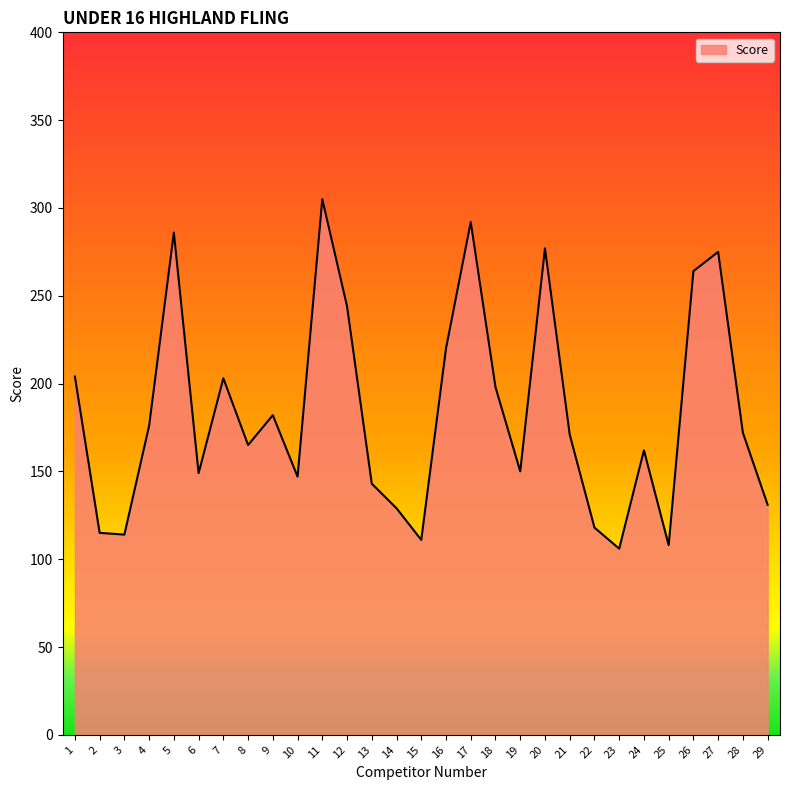

What is the ratio of the value at 26 to the value at 29?

2.0